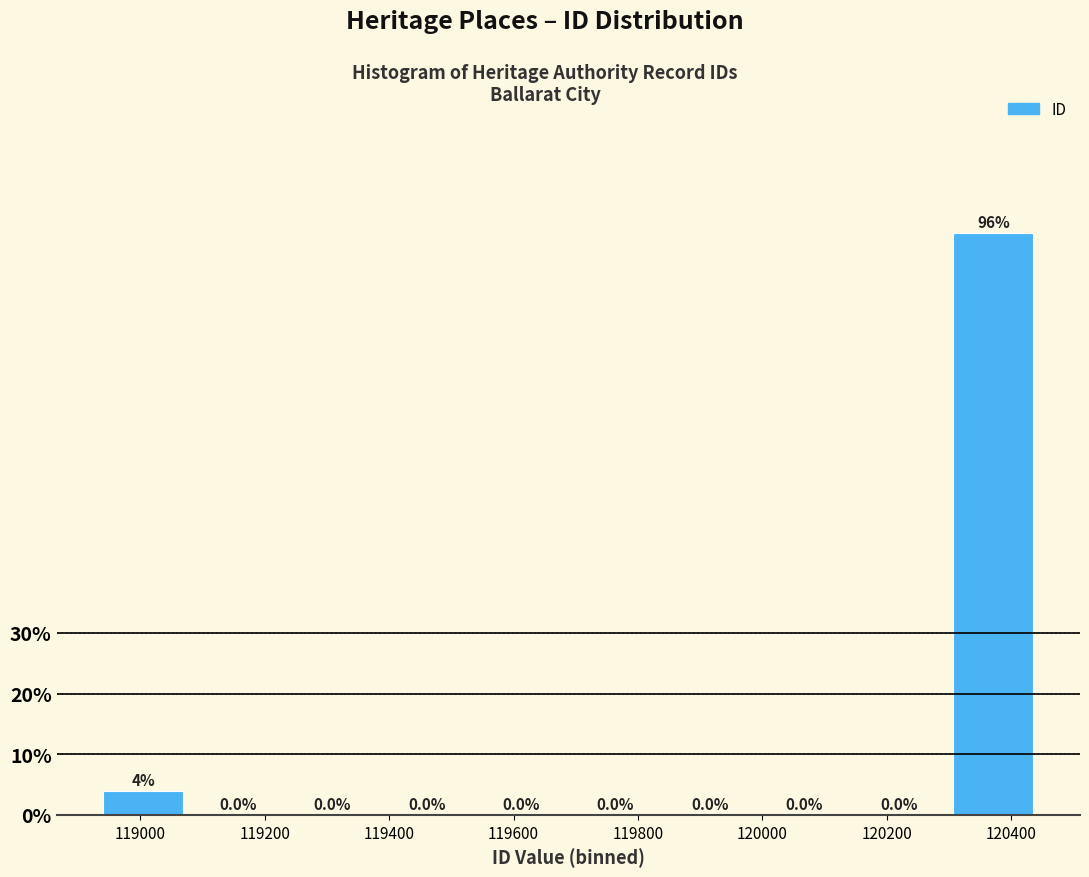

Over which range of the x-axis is the bar tallest?

120300 to 120440